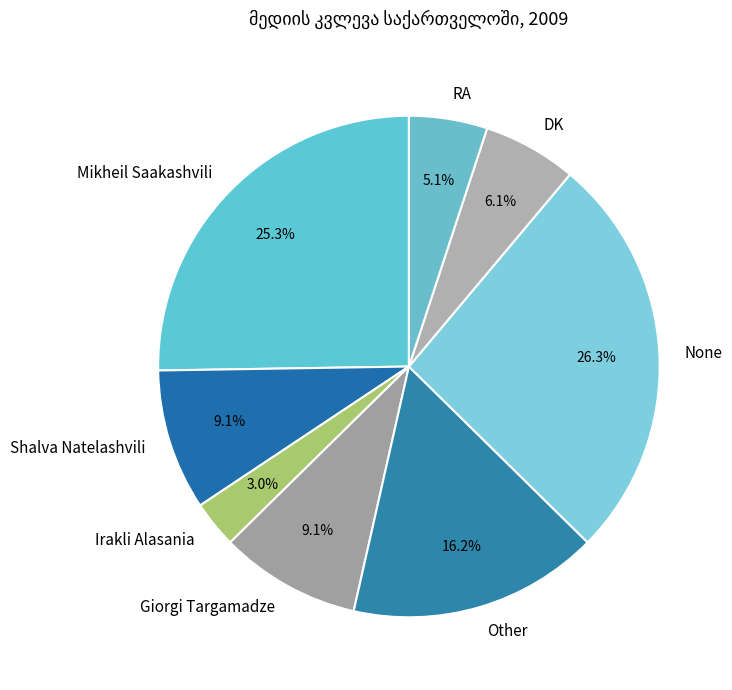

What percentage is NOT represented by RA?

94.9%